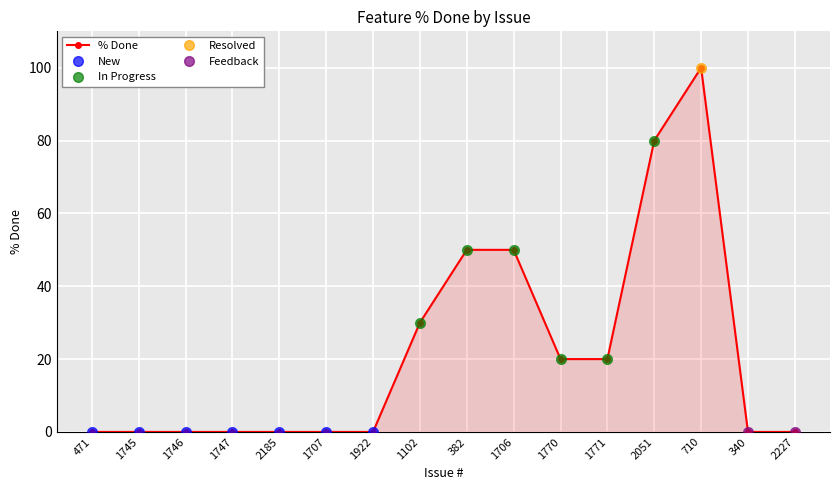

How many values are above zero?

7